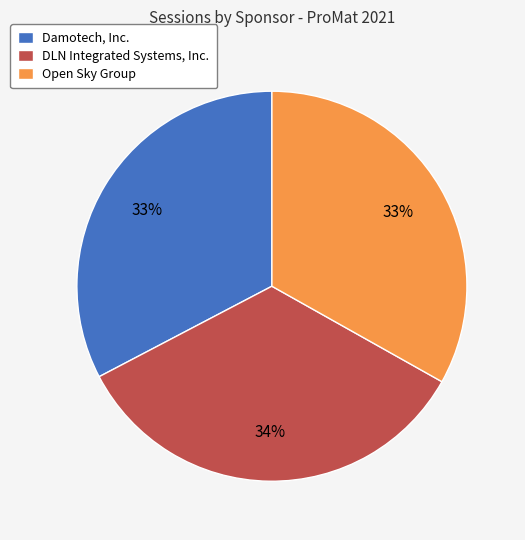

Does any single category account for the majority?

No